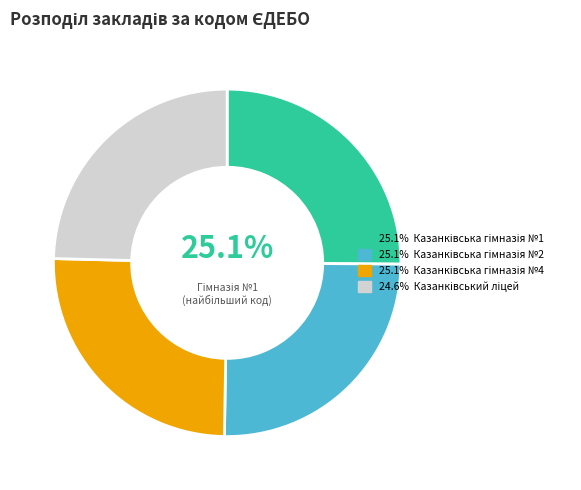

Is there a majority slice in this chart?

No